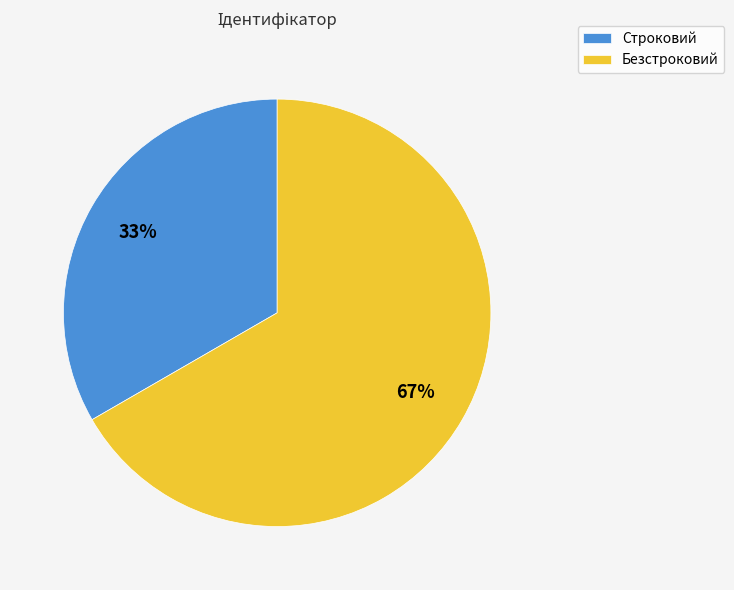

Approximately how many times larger is the value at Безстроковий compared to Строковий?

2.0